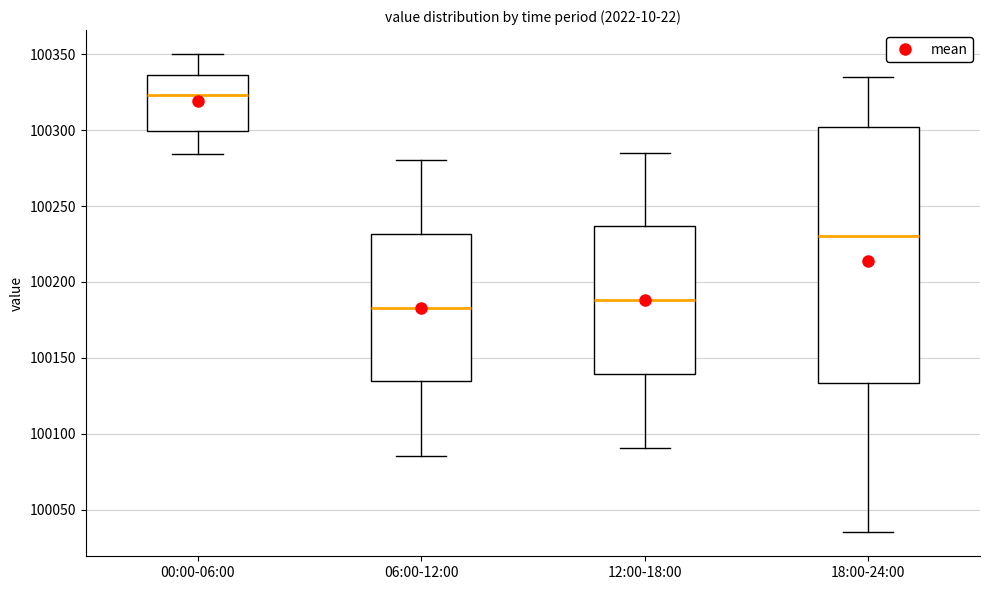

Comparing the boxes themselves (not the whiskers), which one is the tallest?

18:00-24:00